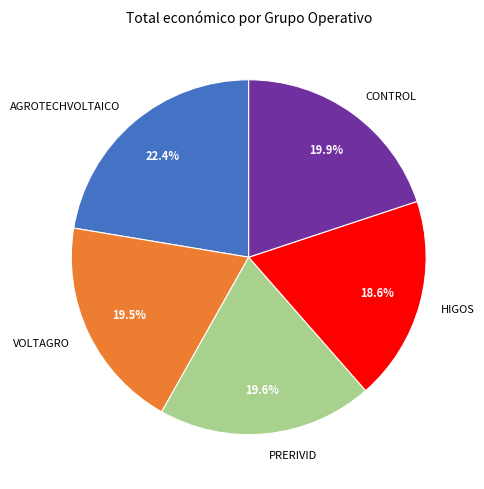

Between HIGOS and VOLTAGRO, which is larger?

VOLTAGRO